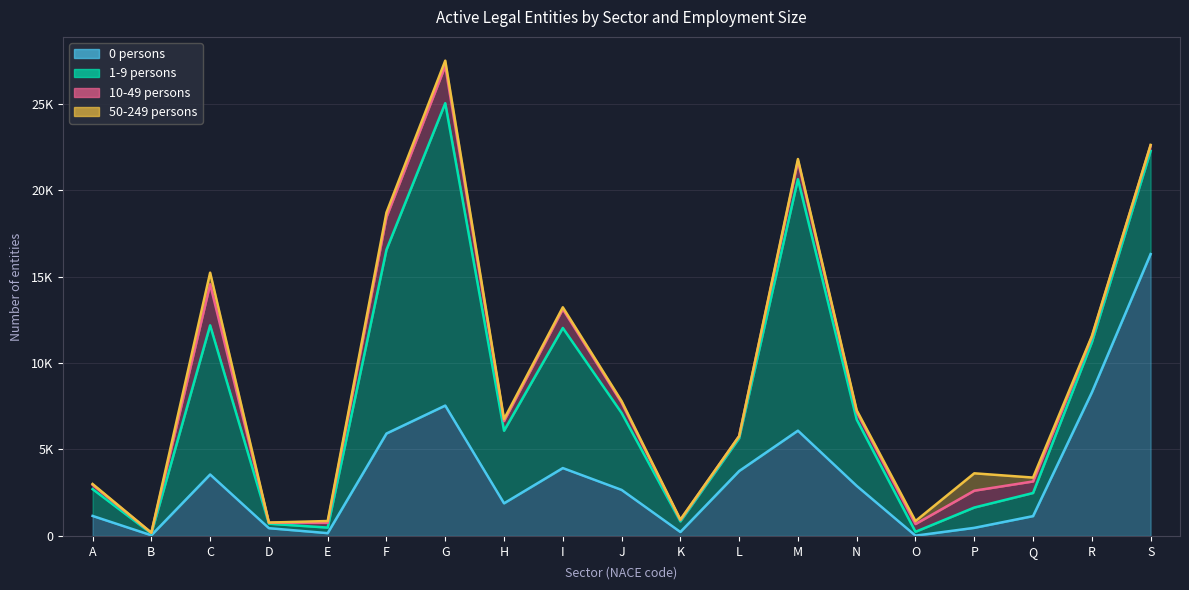

What is the approximate value of 1-9 persons at R?

2895